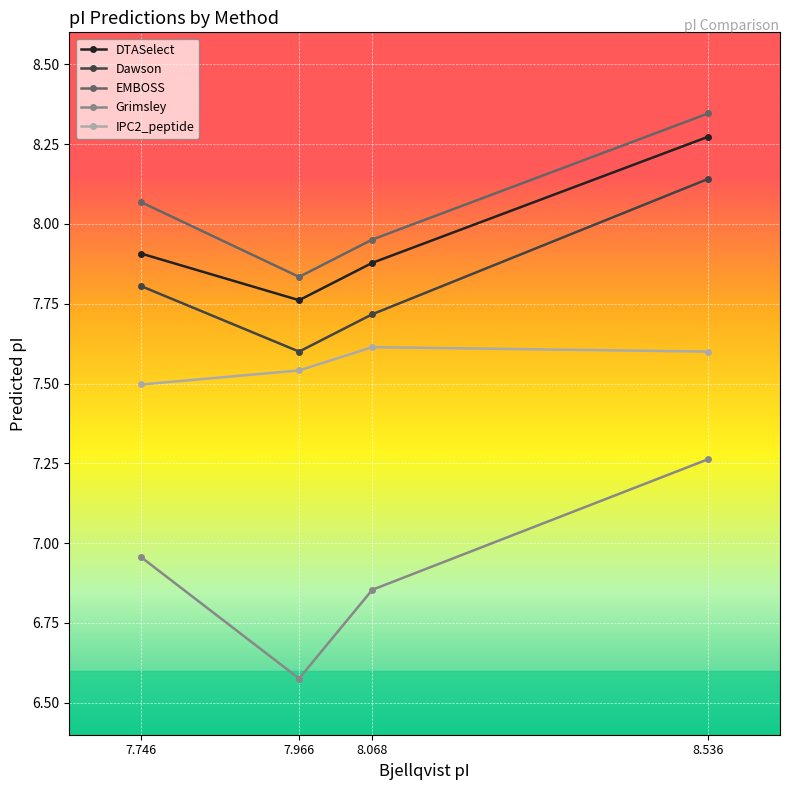

What are all the series names shown in the legend?

DTASelect, Dawson, EMBOSS, Grimsley, IPC2_peptide